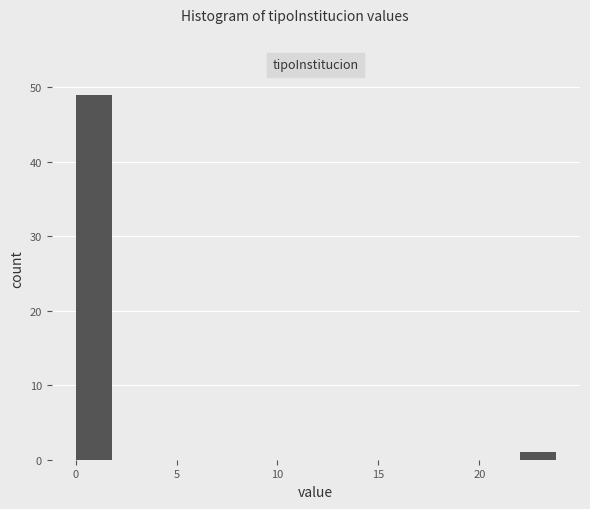

Reading left to right, list every bar in this chart as the range it spans on the x-axis followed by its height. The values are not printed on the chart, so give them approximately, as read against the axis.

0 to 2: 49
2 to 4: 0
4 to 6: 0
6 to 8: 0
8 to 10: 0
10 to 12: 0
12 to 14: 0
14 to 16: 0
16 to 18: 0
18 to 20: 0
20 to 22: 0
22 to 24: 1